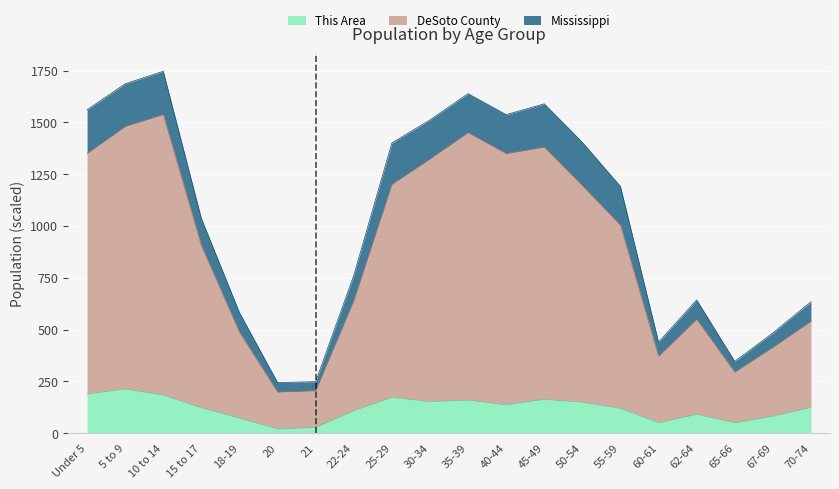

True or false: DeSoto County and This Area intersect in this chart.

False